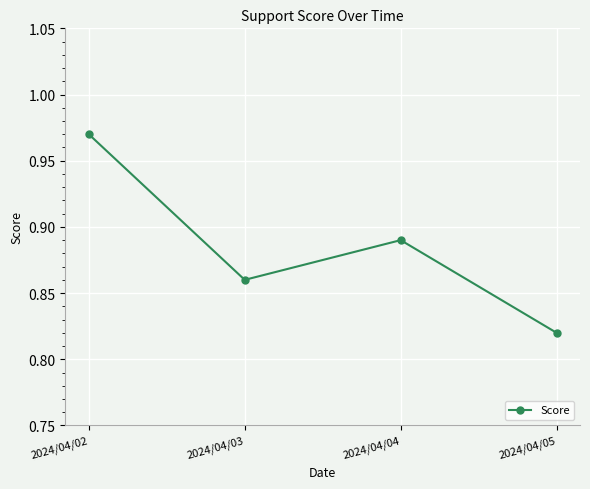

Rank the categories by value from highest to lowest.

2024/04/02, 2024/04/04, 2024/04/03, 2024/04/05